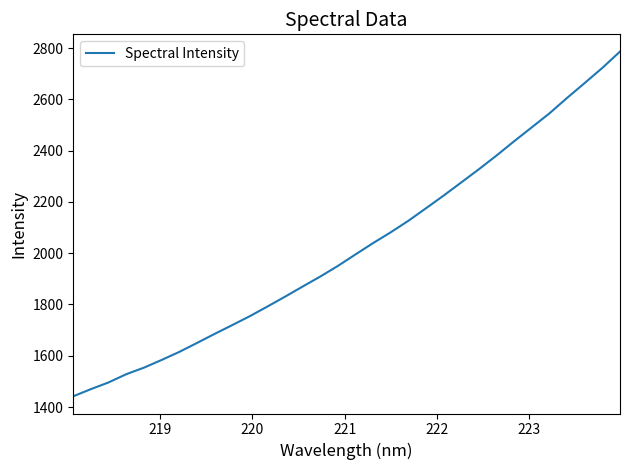

What is the difference between the maximum and minimum values?

1344.8